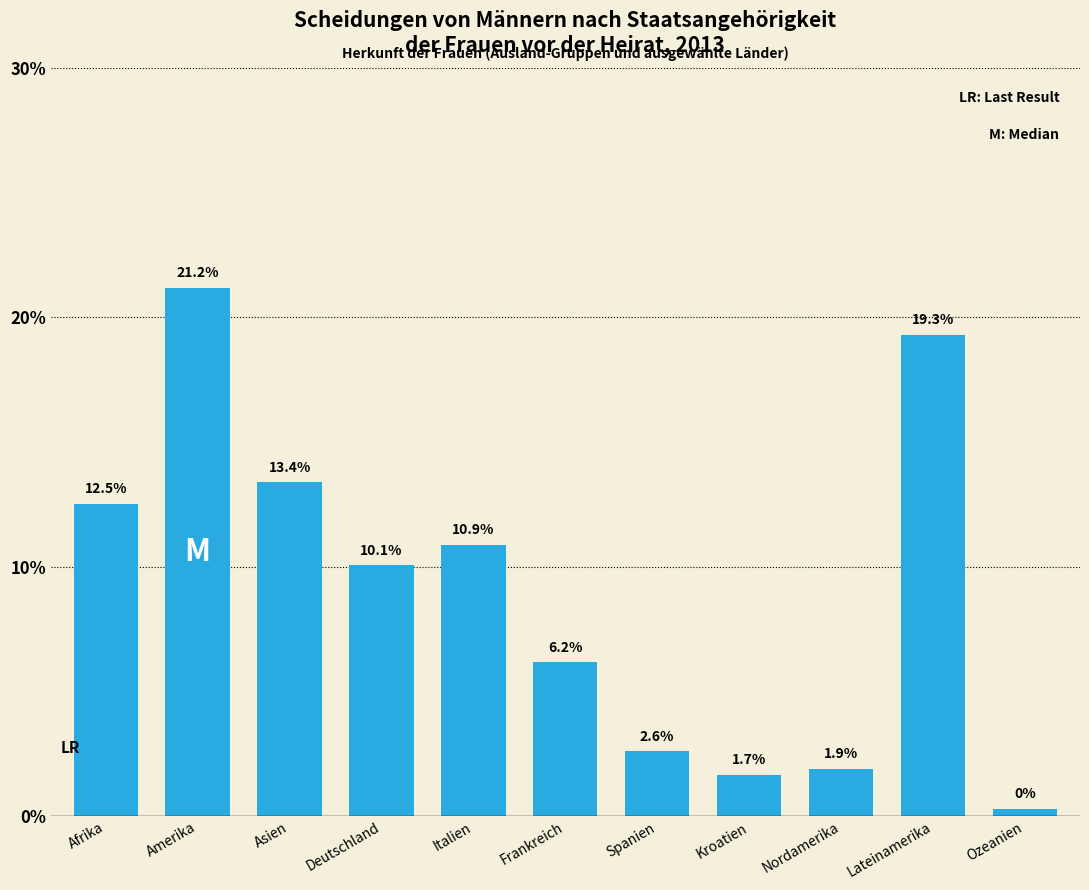

What value does the data have at Frankreich?

6.2